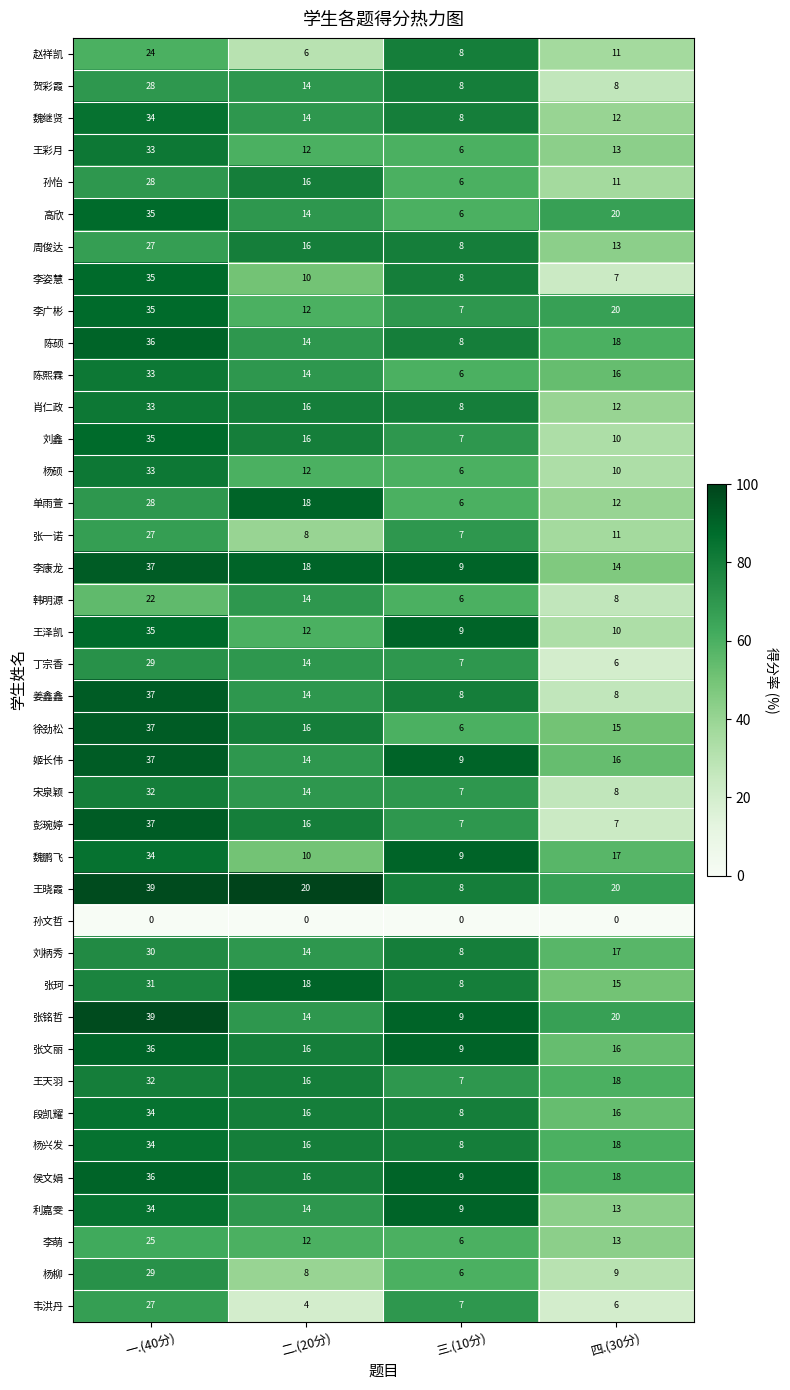

Which label corresponds to the largest value in the chart?

一.(40分)